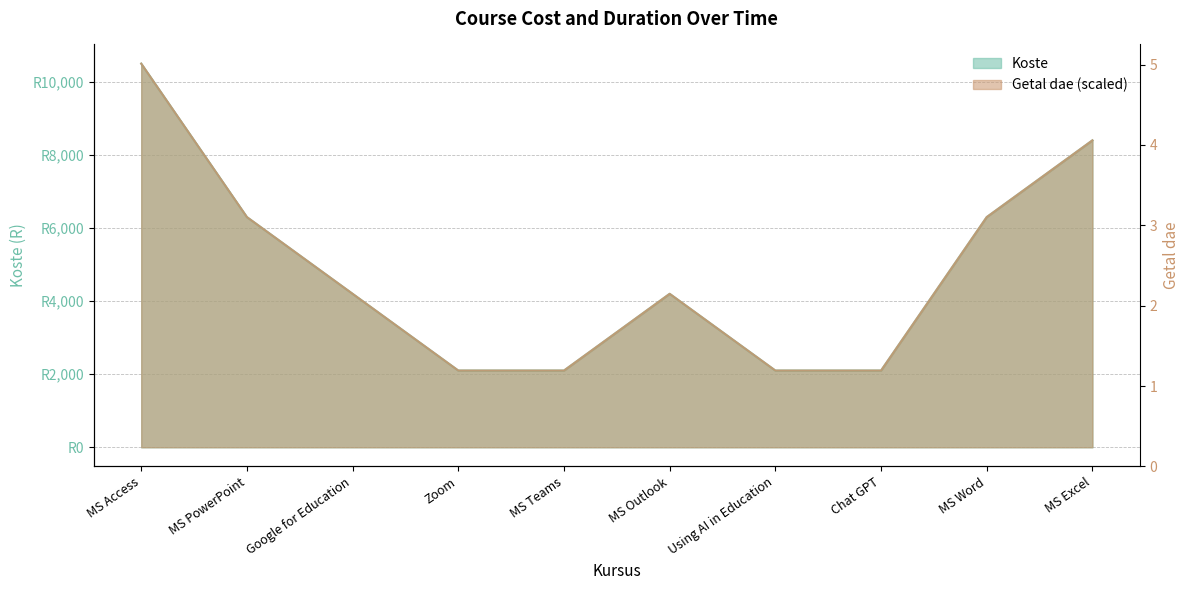

What is the label of the 9th point from the left?

MS Word